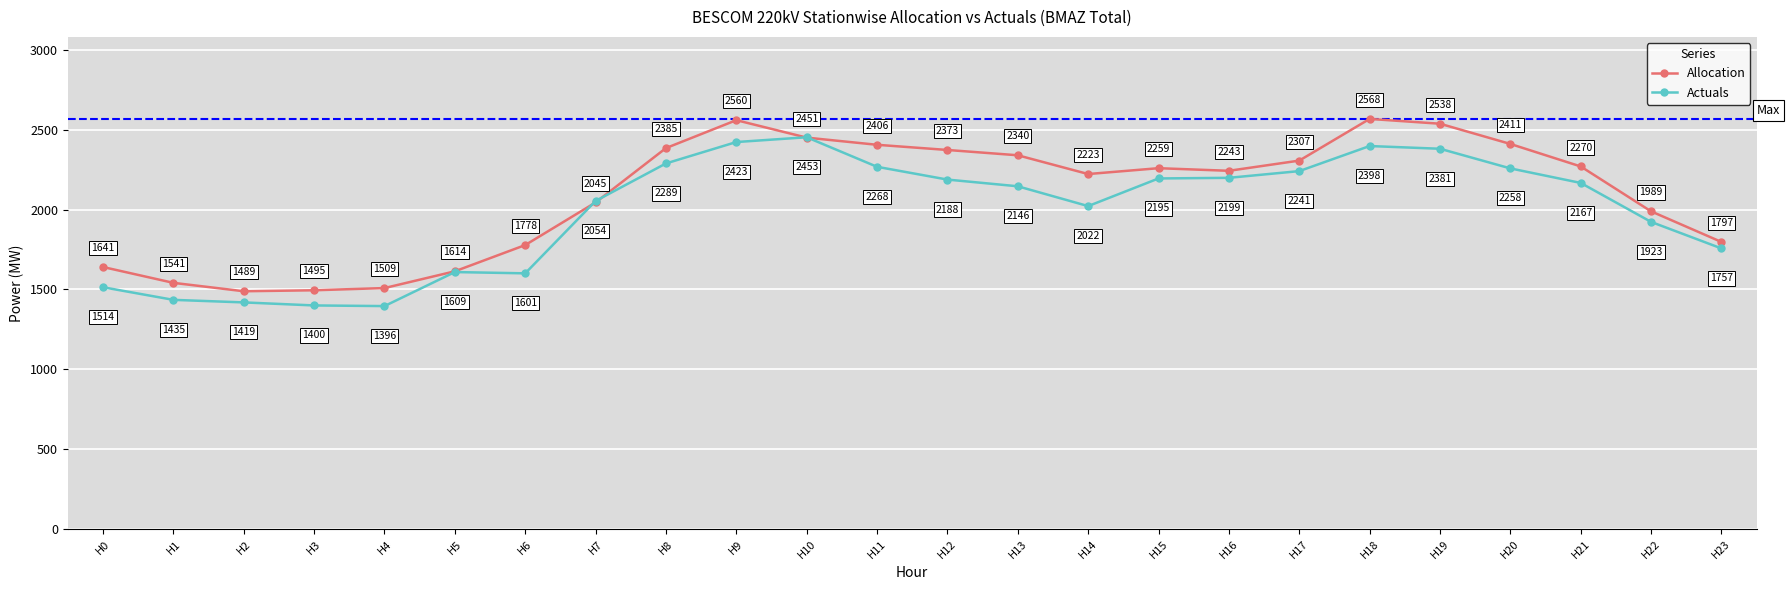

Count the number of data series in this chart.

2